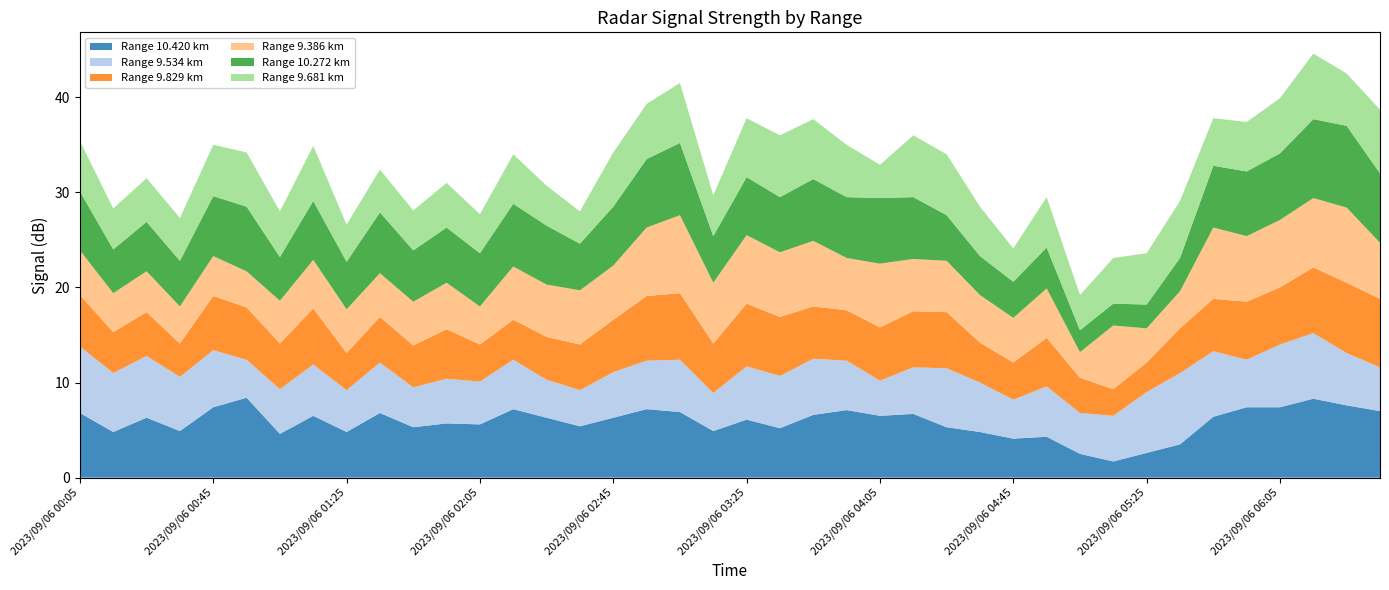

Reading left to right, extract all data points from this chart.

10.420: 2023/09/06 00:05=6.8	2023/09/06 00:15=4.8	2023/09/06 00:25=6.3	2023/09/06 00:35=4.9	2023/09/06 00:45=7.4	2023/09/06 00:55=8.4	2023/09/06 01:05=4.6	2023/09/06 01:15=6.5	2023/09/06 01:25=4.8	2023/09/06 01:35=6.8	2023/09/06 01:45=5.3	2023/09/06 01:55=5.7	2023/09/06 02:05=5.6	2023/09/06 02:15=7.2	2023/09/06 02:25=6.3	2023/09/06 02:35=5.4	2023/09/06 02:45=6.3	2023/09/06 02:55=7.2	2023/09/06 03:05=6.9	2023/09/06 03:15=4.9	2023/09/06 03:25=6.1	2023/09/06 03:35=5.2	2023/09/06 03:45=6.6	2023/09/06 03:55=7.1	2023/09/06 04:05=6.5	2023/09/06 04:15=6.7	2023/09/06 04:25=5.3	2023/09/06 04:35=4.8	2023/09/06 04:45=4.1	2023/09/06 04:55=4.3	2023/09/06 05:05=2.5	2023/09/06 05:15=1.7	2023/09/06 05:25=2.6	2023/09/06 05:35=3.5	2023/09/06 05:45=6.4	2023/09/06 05:55=7.4	2023/09/06 06:05=7.4	2023/09/06 06:15=8.3	2023/09/06 06:25=7.6	2023/09/06 06:35=7.0
9.534: 2023/09/06 00:05=7.0	2023/09/06 00:15=6.2	2023/09/06 00:25=6.5	2023/09/06 00:35=5.7	2023/09/06 00:45=6.0	2023/09/06 00:55=4.0	2023/09/06 01:05=4.7	2023/09/06 01:15=5.4	2023/09/06 01:25=4.4	2023/09/06 01:35=5.3	2023/09/06 01:45=4.2	2023/09/06 01:55=4.7	2023/09/06 02:05=4.5	2023/09/06 02:15=5.2	2023/09/06 02:25=4.0	2023/09/06 02:35=3.8	2023/09/06 02:45=4.8	2023/09/06 02:55=5.1	2023/09/06 03:05=5.5	2023/09/06 03:15=4.0	2023/09/06 03:25=5.6	2023/09/06 03:35=5.5	2023/09/06 03:45=5.9	2023/09/06 03:55=5.2	2023/09/06 04:05=3.7	2023/09/06 04:15=4.9	2023/09/06 04:25=6.2	2023/09/06 04:35=5.2	2023/09/06 04:45=4.1	2023/09/06 04:55=5.3	2023/09/06 05:05=4.3	2023/09/06 05:15=4.8	2023/09/06 05:25=6.4	2023/09/06 05:35=7.5	2023/09/06 05:45=6.9	2023/09/06 05:55=5.0	2023/09/06 06:05=6.6	2023/09/06 06:15=6.9	2023/09/06 06:25=5.5	2023/09/06 06:35=4.6
9.829: 2023/09/06 00:05=5.4	2023/09/06 00:15=4.3	2023/09/06 00:25=4.6	2023/09/06 00:35=3.5	2023/09/06 00:45=5.7	2023/09/06 00:55=5.5	2023/09/06 01:05=4.8	2023/09/06 01:15=5.9	2023/09/06 01:25=3.9	2023/09/06 01:35=4.8	2023/09/06 01:45=4.4	2023/09/06 01:55=5.2	2023/09/06 02:05=3.9	2023/09/06 02:15=4.2	2023/09/06 02:25=4.5	2023/09/06 02:35=4.8	2023/09/06 02:45=5.5	2023/09/06 02:55=6.8	2023/09/06 03:05=7.0	2023/09/06 03:15=5.2	2023/09/06 03:25=6.6	2023/09/06 03:35=6.2	2023/09/06 03:45=5.5	2023/09/06 03:55=5.3	2023/09/06 04:05=5.6	2023/09/06 04:15=5.9	2023/09/06 04:25=5.9	2023/09/06 04:35=4.2	2023/09/06 04:45=3.9	2023/09/06 04:55=5.1	2023/09/06 05:05=3.7	2023/09/06 05:15=2.8	2023/09/06 05:25=3.1	2023/09/06 05:35=4.7	2023/09/06 05:45=5.5	2023/09/06 05:55=6.1	2023/09/06 06:05=6.0	2023/09/06 06:15=6.9	2023/09/06 06:25=7.4	2023/09/06 06:35=7.2
9.386: 2023/09/06 00:05=4.7	2023/09/06 00:15=4.1	2023/09/06 00:25=4.3	2023/09/06 00:35=3.9	2023/09/06 00:45=4.2	2023/09/06 00:55=3.8	2023/09/06 01:05=4.5	2023/09/06 01:15=5.1	2023/09/06 01:25=4.6	2023/09/06 01:35=4.6	2023/09/06 01:45=4.6	2023/09/06 01:55=4.9	2023/09/06 02:05=4.0	2023/09/06 02:15=5.6	2023/09/06 02:25=5.5	2023/09/06 02:35=5.7	2023/09/06 02:45=5.7	2023/09/06 02:55=7.2	2023/09/06 03:05=8.2	2023/09/06 03:15=6.4	2023/09/06 03:25=7.2	2023/09/06 03:35=6.8	2023/09/06 03:45=6.9	2023/09/06 03:55=5.5	2023/09/06 04:05=6.7	2023/09/06 04:15=5.5	2023/09/06 04:25=5.4	2023/09/06 04:35=5.0	2023/09/06 04:45=4.7	2023/09/06 04:55=5.2	2023/09/06 05:05=2.7	2023/09/06 05:15=6.7	2023/09/06 05:25=3.6	2023/09/06 05:35=3.9	2023/09/06 05:45=7.5	2023/09/06 05:55=6.9	2023/09/06 06:05=7.1	2023/09/06 06:15=7.3	2023/09/06 06:25=7.9	2023/09/06 06:35=5.9
10.272: 2023/09/06 00:05=6.2	2023/09/06 00:15=4.6	2023/09/06 00:25=5.2	2023/09/06 00:35=4.8	2023/09/06 00:45=6.3	2023/09/06 00:55=6.8	2023/09/06 01:05=4.6	2023/09/06 01:15=6.2	2023/09/06 01:25=5.0	2023/09/06 01:35=6.4	2023/09/06 01:45=5.4	2023/09/06 01:55=5.8	2023/09/06 02:05=5.6	2023/09/06 02:15=6.6	2023/09/06 02:25=6.2	2023/09/06 02:35=4.9	2023/09/06 02:45=6.2	2023/09/06 02:55=7.2	2023/09/06 03:05=7.6	2023/09/06 03:15=4.9	2023/09/06 03:25=6.1	2023/09/06 03:35=5.8	2023/09/06 03:45=6.5	2023/09/06 03:55=6.4	2023/09/06 04:05=6.9	2023/09/06 04:15=6.5	2023/09/06 04:25=4.8	2023/09/06 04:35=4.1	2023/09/06 04:45=3.8	2023/09/06 04:55=4.3	2023/09/06 05:05=2.3	2023/09/06 05:15=2.3	2023/09/06 05:25=2.5	2023/09/06 05:35=3.5	2023/09/06 05:45=6.5	2023/09/06 05:55=6.8	2023/09/06 06:05=7.0	2023/09/06 06:15=8.3	2023/09/06 06:25=8.6	2023/09/06 06:35=7.3
9.681: 2023/09/06 00:05=5.3	2023/09/06 00:15=4.3	2023/09/06 00:25=4.6	2023/09/06 00:35=4.5	2023/09/06 00:45=5.4	2023/09/06 00:55=5.7	2023/09/06 01:05=4.8	2023/09/06 01:15=5.8	2023/09/06 01:25=3.9	2023/09/06 01:35=4.5	2023/09/06 01:45=4.2	2023/09/06 01:55=4.7	2023/09/06 02:05=4.1	2023/09/06 02:15=5.2	2023/09/06 02:25=4.2	2023/09/06 02:35=3.4	2023/09/06 02:45=5.7	2023/09/06 02:55=5.8	2023/09/06 03:05=6.3	2023/09/06 03:15=4.3	2023/09/06 03:25=6.2	2023/09/06 03:35=6.5	2023/09/06 03:45=6.3	2023/09/06 03:55=5.5	2023/09/06 04:05=3.5	2023/09/06 04:15=6.5	2023/09/06 04:25=6.4	2023/09/06 04:35=5.2	2023/09/06 04:45=3.5	2023/09/06 04:55=5.3	2023/09/06 05:05=3.7	2023/09/06 05:15=4.8	2023/09/06 05:25=5.4	2023/09/06 05:35=6.0	2023/09/06 05:45=5.0	2023/09/06 05:55=5.2	2023/09/06 06:05=5.8	2023/09/06 06:15=6.9	2023/09/06 06:25=5.5	2023/09/06 06:35=6.7